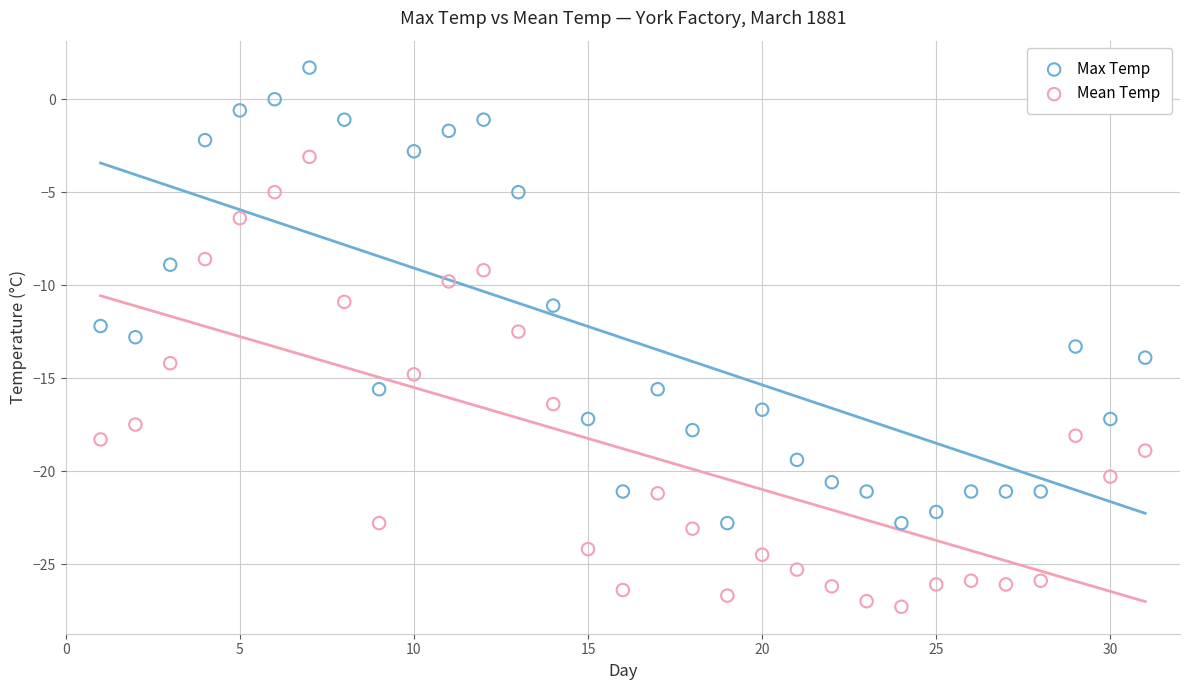

Across all data points, what is the range of Y values (max minus min)?

29.0